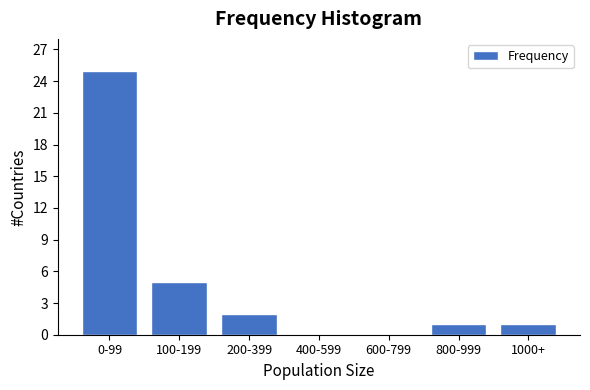

Reading left to right, what are all the values shown in this chart?

0-99=25	100-199=5	200-399=2	400-599=0	600-799=0	800-999=1	1000+=1